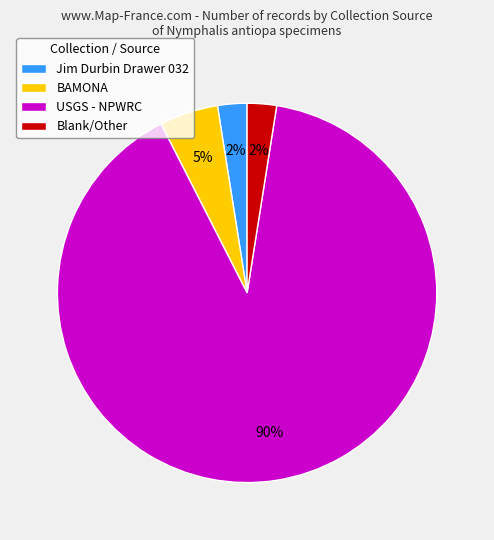

How many segments does this pie chart have?

4